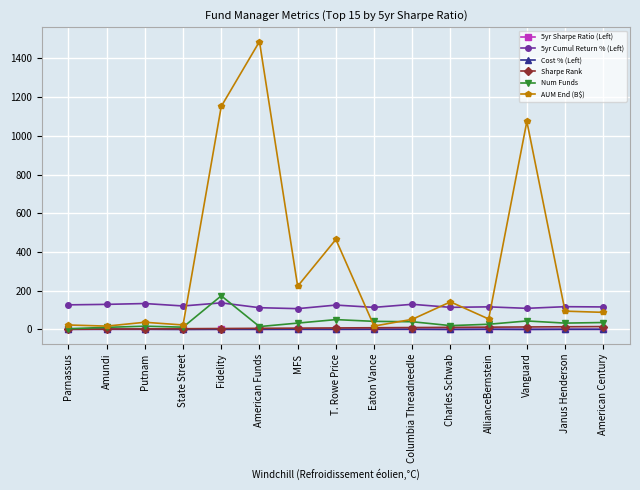

Is it true that 5yr Cumul Return % (Left) equals 34.9 at Vanguard?

False